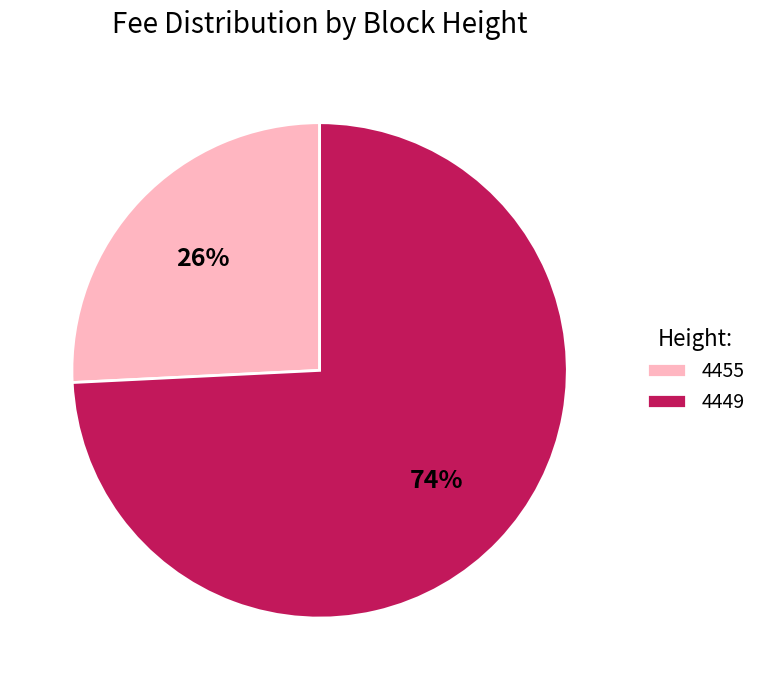

Is it true that 4455 is 33% of the pie?

False